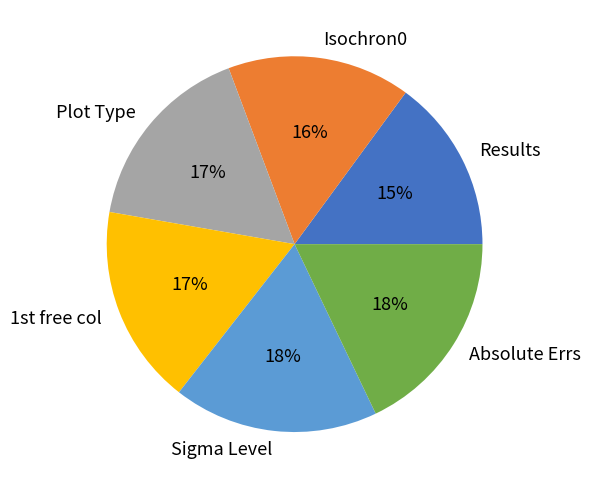

How many slices are in this pie chart?

6